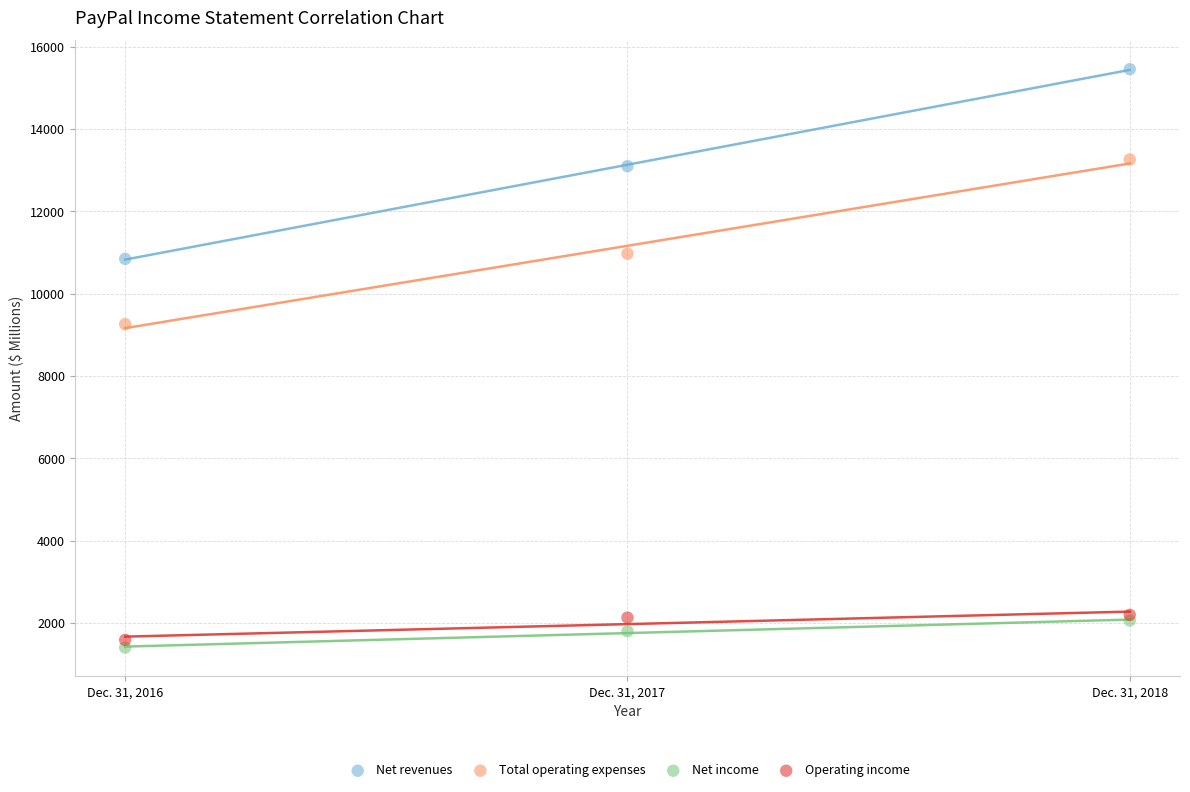

Across all series, what Y value is closest to 8426?

9256